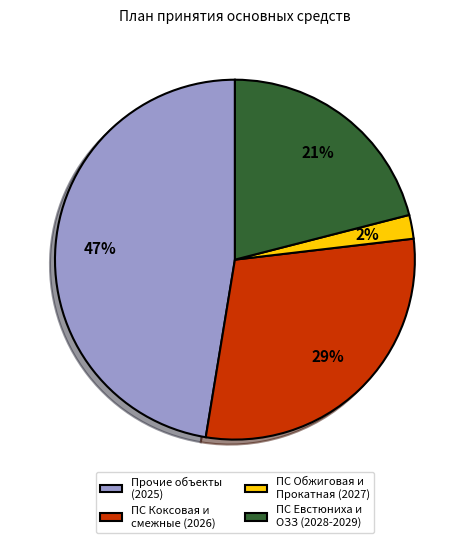

Is there a majority slice in this chart?

No